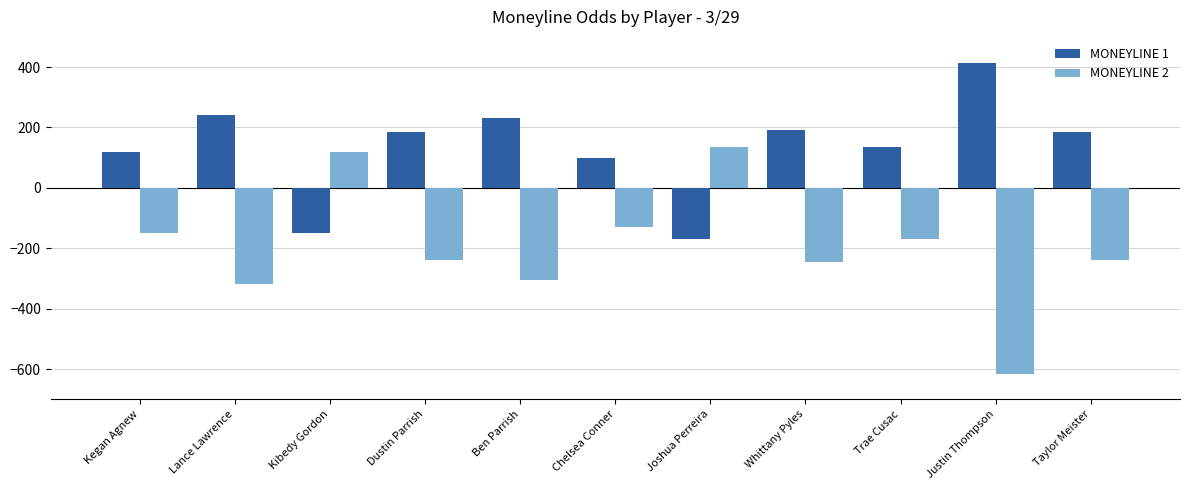

What is the sum of the MONEYLINE 1 values at Chelsea Conner and Whittany Pyles?

290